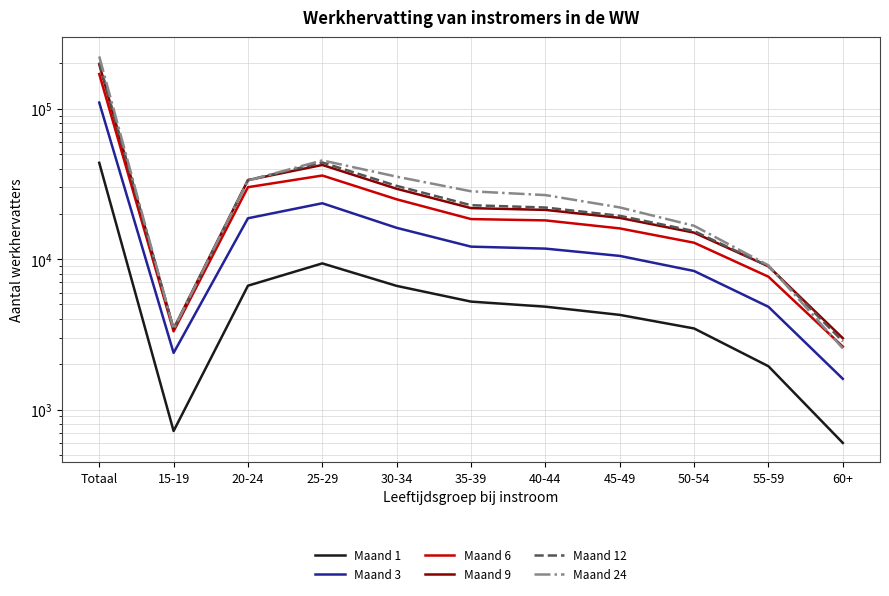

Reading left to right, extract all data points from this chart.

Maand 1: Totaal=43700	15-19=720	20-24=6660	25-29=9370	30-34=6640	35-39=5220	40-44=4830	45-49=4260	50-54=3460	55-59=1940	60+=600
Maand 3: Totaal=109890	15-19=2380	20-24=18700	25-29=23530	30-34=16150	35-39=12110	40-44=11750	45-49=10510	50-54=8340	55-59=4820	60+=1600
Maand 6: Totaal=170060	15-19=3310	20-24=30090	25-29=35980	30-34=24990	35-39=18470	40-44=18100	45-49=16010	50-54=12860	55-59=7640	60+=2620
Maand 9: Totaal=197480	15-19=3440	20-24=33550	25-29=42290	30-34=29360	35-39=21840	40-44=21250	45-49=18810	50-54=15000	55-59=8960	60+=2980
Maand 12: Totaal=203020	15-19=3430	20-24=33490	25-29=43940	30-34=30700	35-39=22830	40-44=22040	45-49=19420	50-54=15370	55-59=8970	60+=2840
Maand 24: Totaal=222730	15-19=3420	20-24=33310	25-29=45340	30-34=35350	35-39=28260	40-44=26660	45-49=22080	50-54=16660	55-59=9090	60+=2550